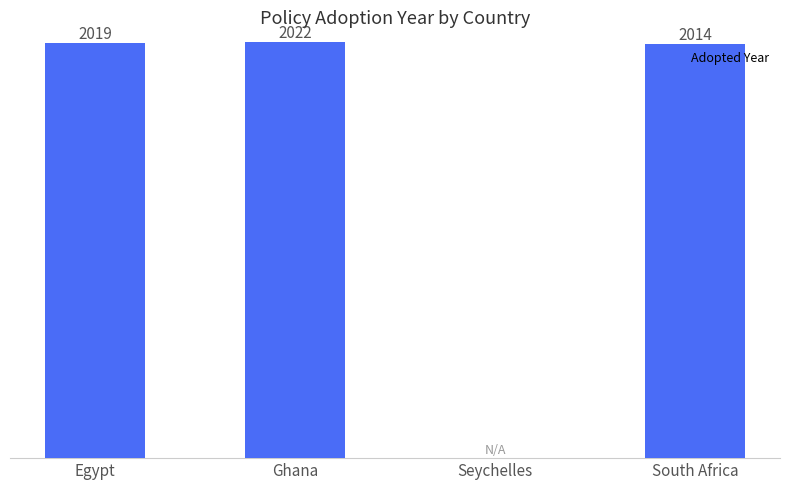

Where is the data nearest to the value 1011?

South Africa